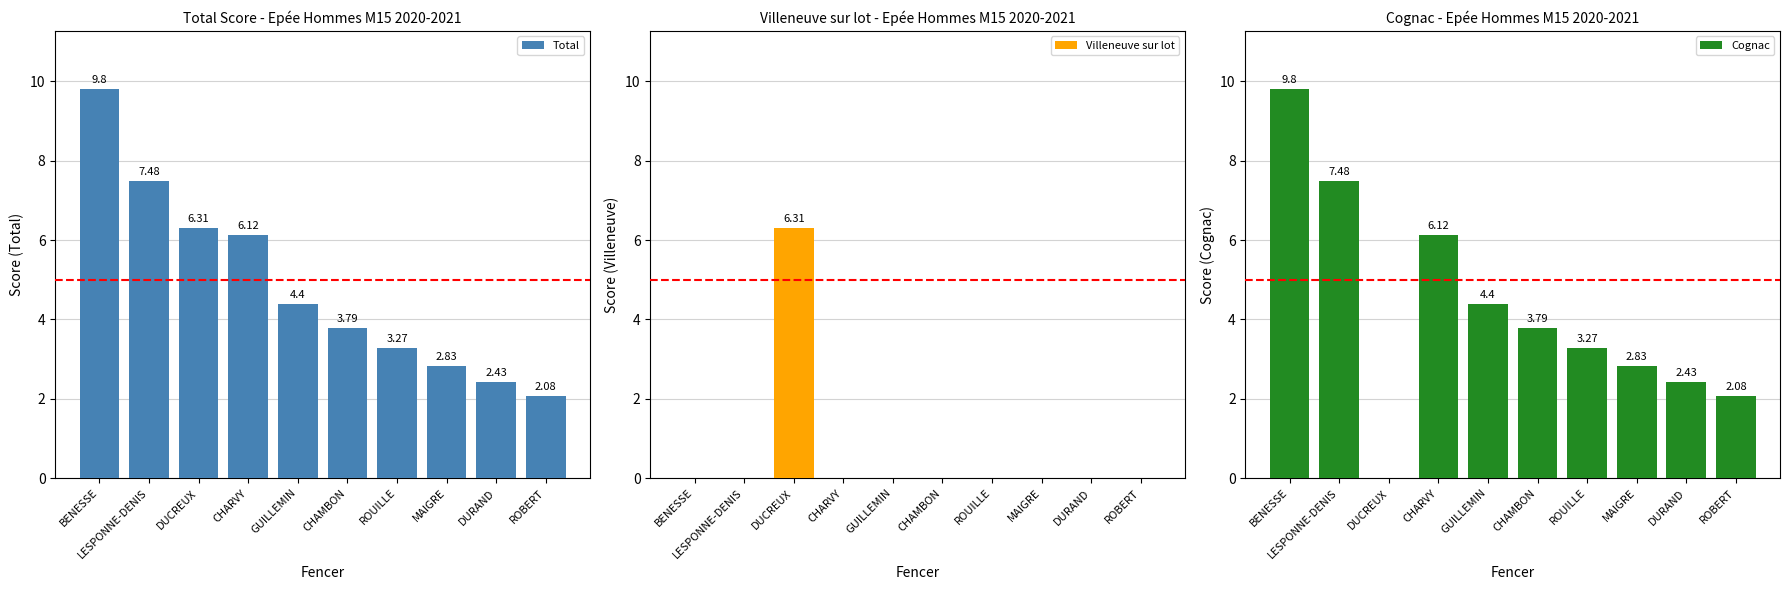

Which category has the highest value across all series?

BENESSE